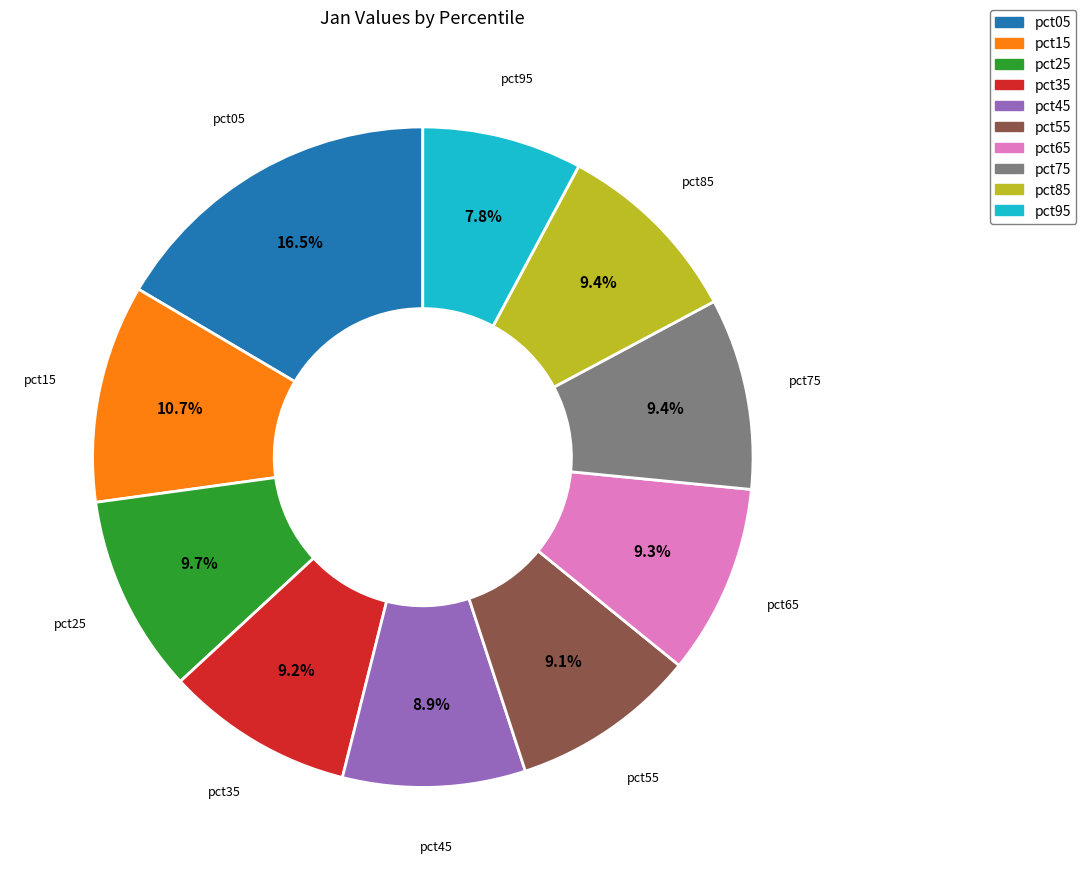

True or false: pct25 accounts for 10% of the total.

True